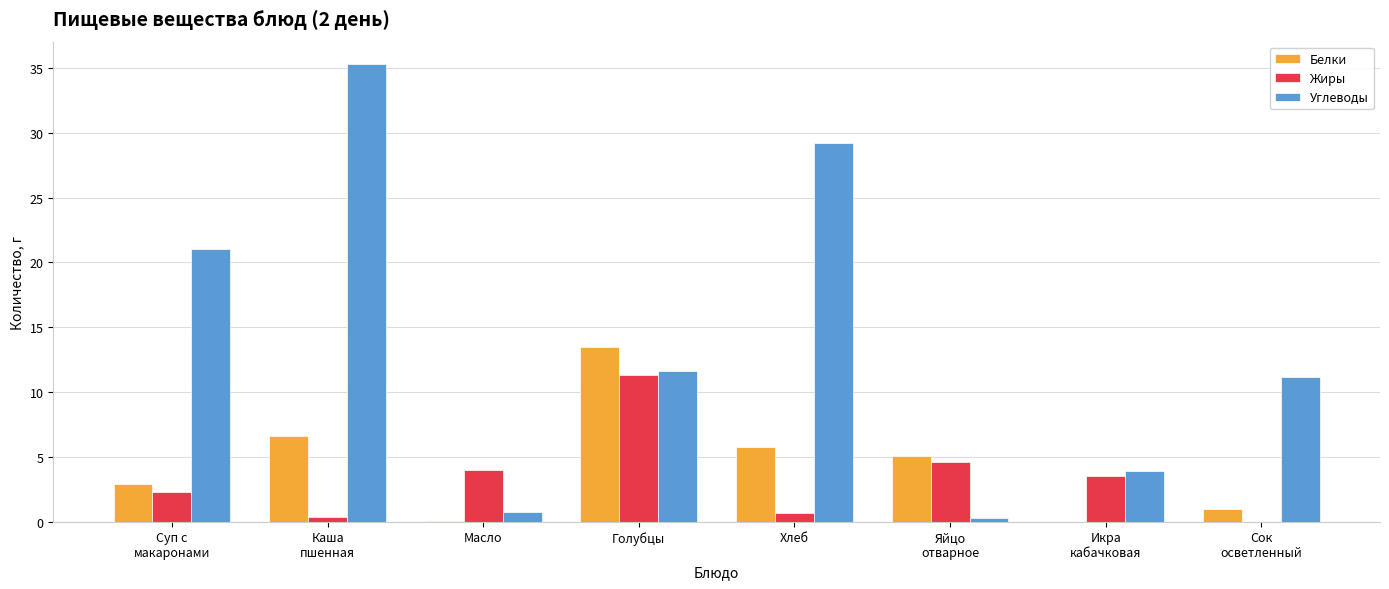

Are the bars horizontal?

No